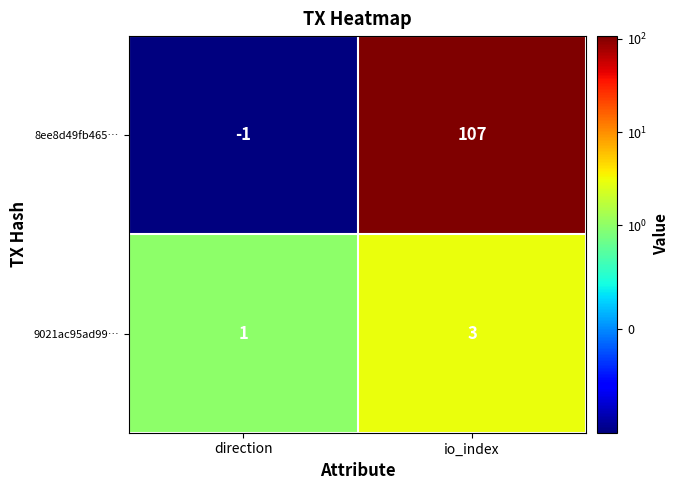

What is the sum of all 8ee8d49fb465… values?

106